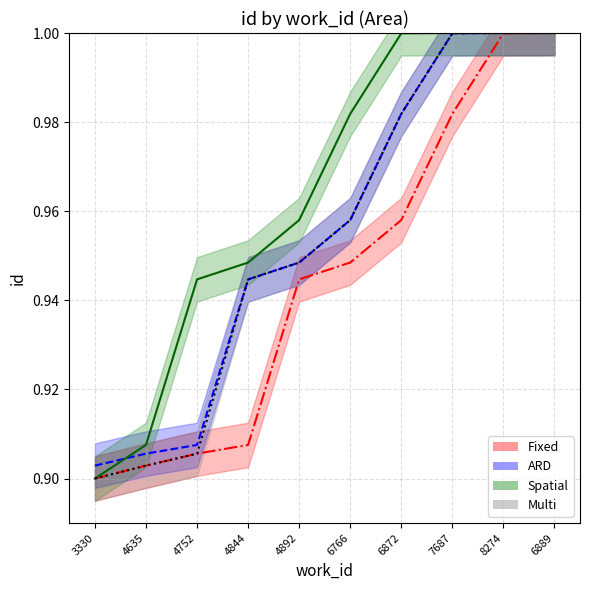

Which series has the largest total across all categories?

Spatial